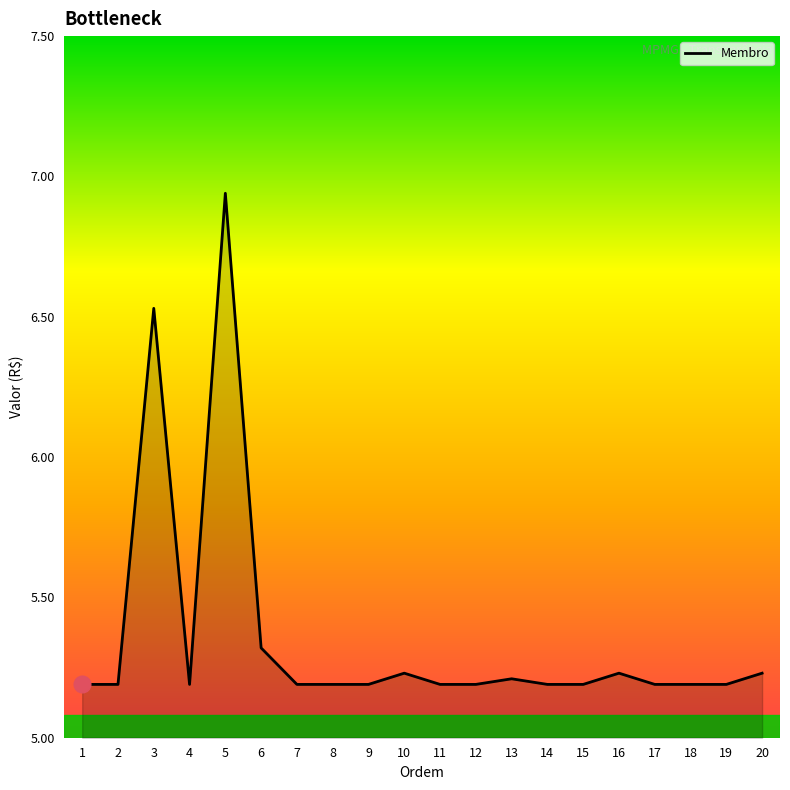

Which category has the highest value across all series?

5